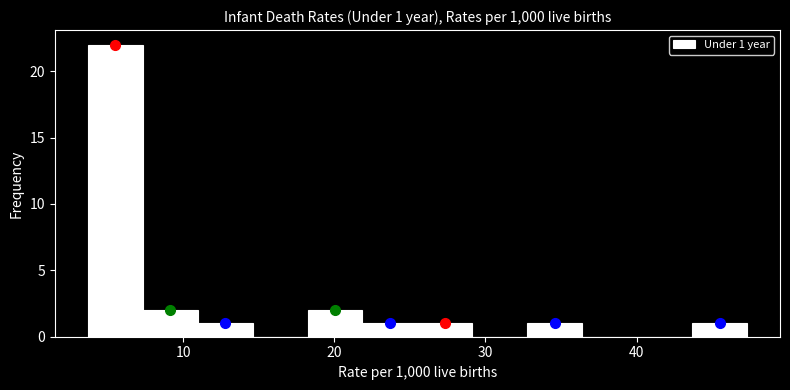

Read against the x-axis, roughly where is the centre of the tallest bar?

6